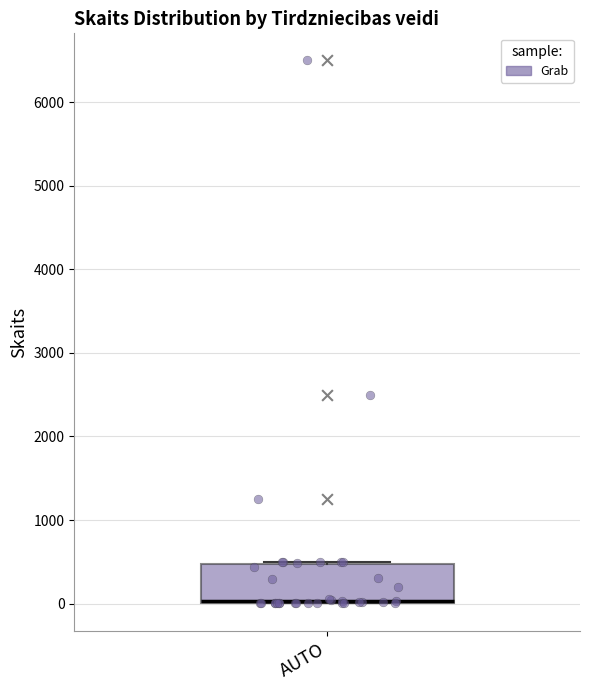

Transcribe this box plot: give where the median line is, the range the box spans, and where the two whiskers end, as read against the y-axis. The values are not printed on the chart, so give them approximately, as read against the axis.

median 0 (drawn on the box's lower edge), box 0 to 500, whiskers 0 to 500